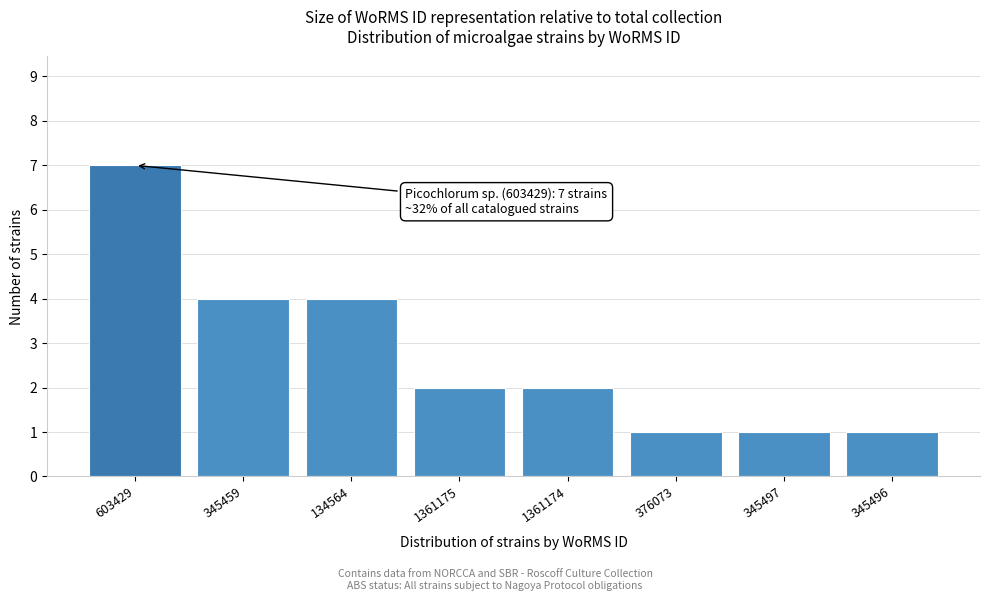

Reading left to right, list all the values displayed in this chart.

7	4	4	2	2	1	1	1